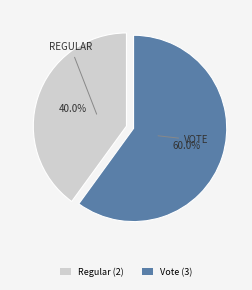

The Regular slice represents 40% of the pie. True or false?

True